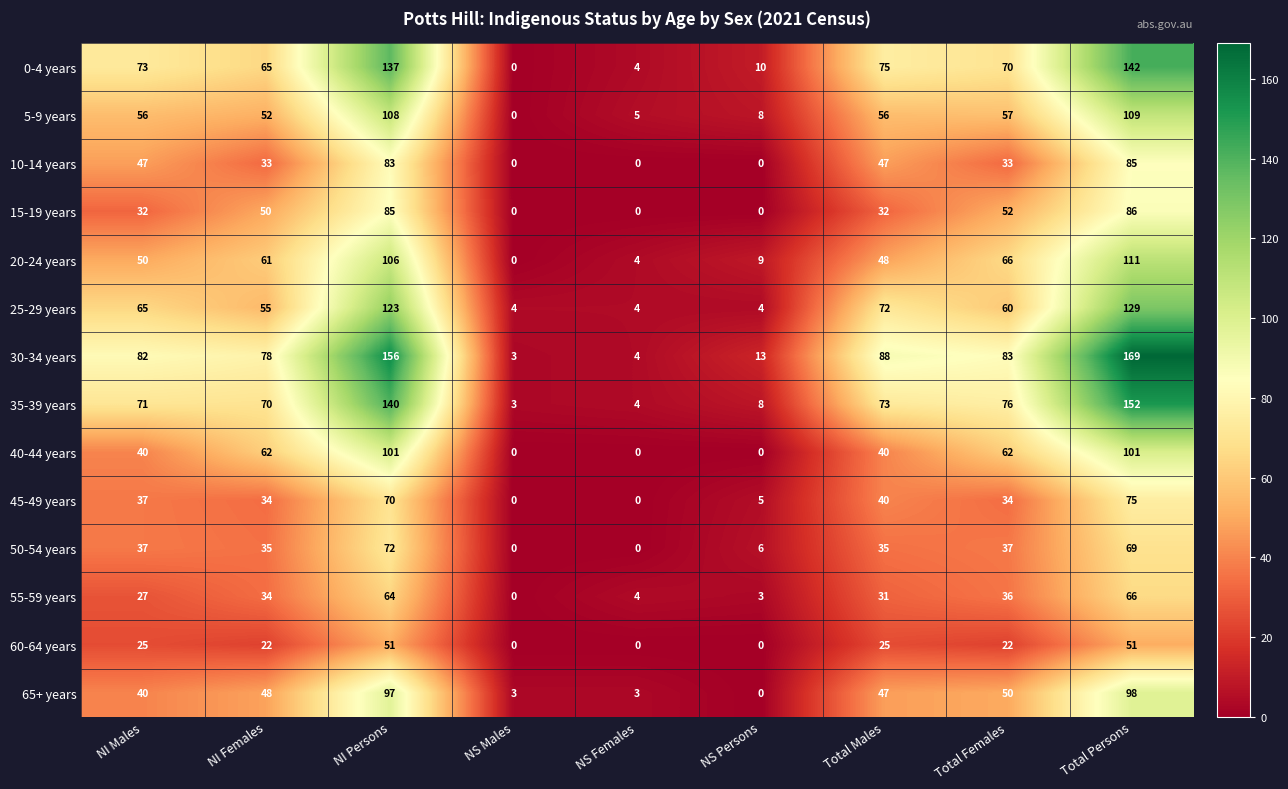

How many series are shown in this chart?

14